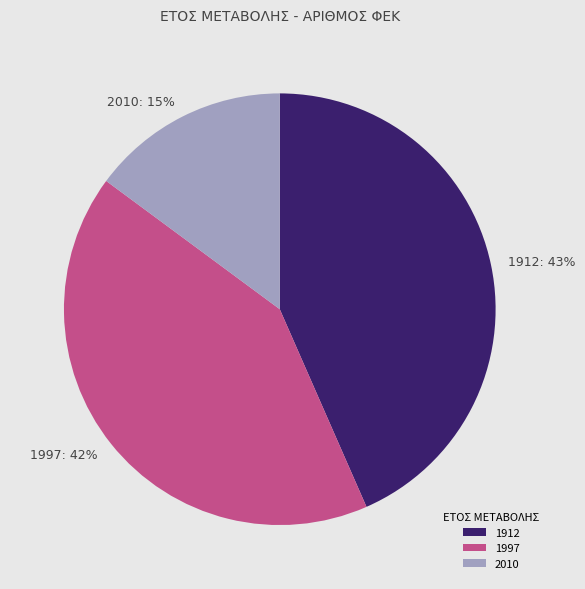

Approximately how many times larger is the value at 1912 compared to 2010?

2.9